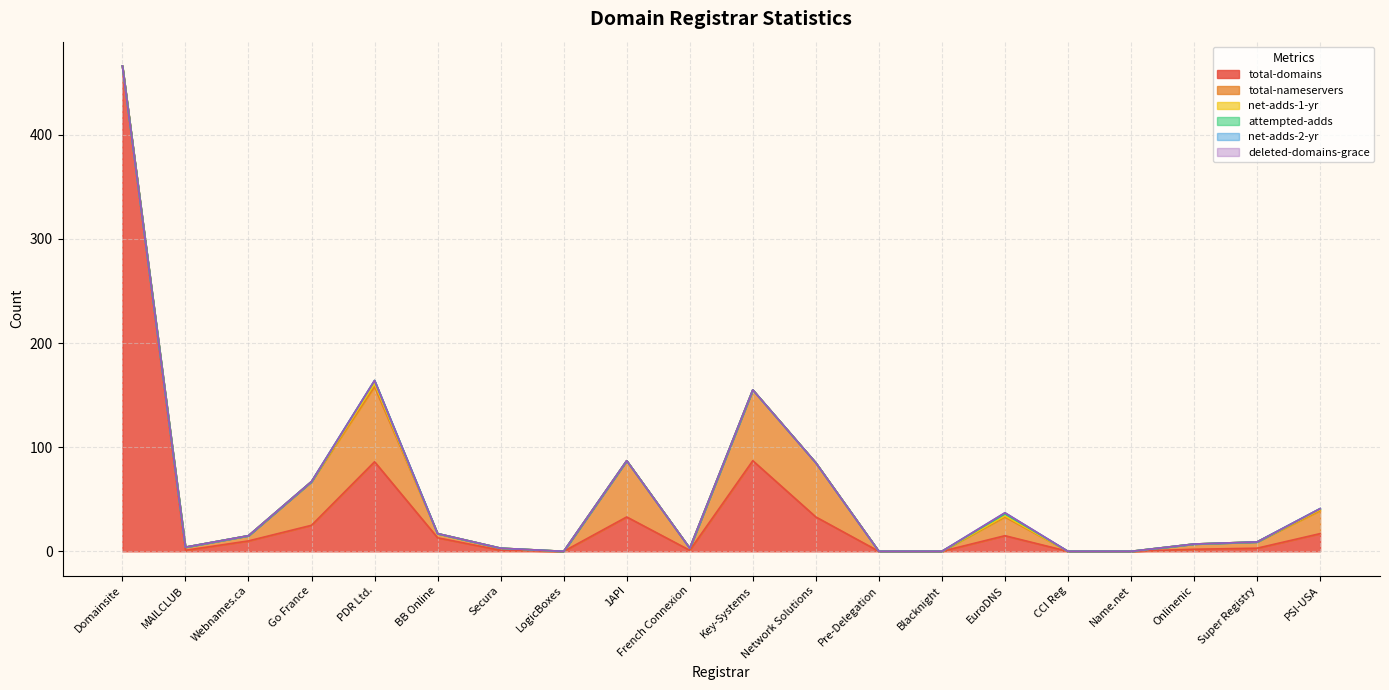

What is the spread (max minus min) of values at Onlinenic?

5